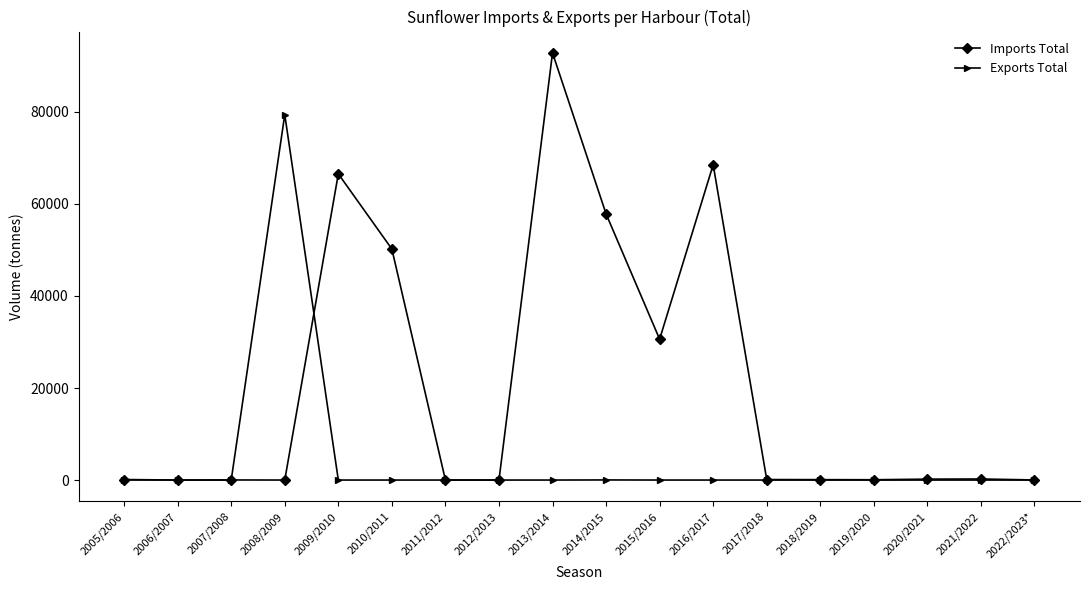

Where does the Imports Total series first go above 106?

2009/2010